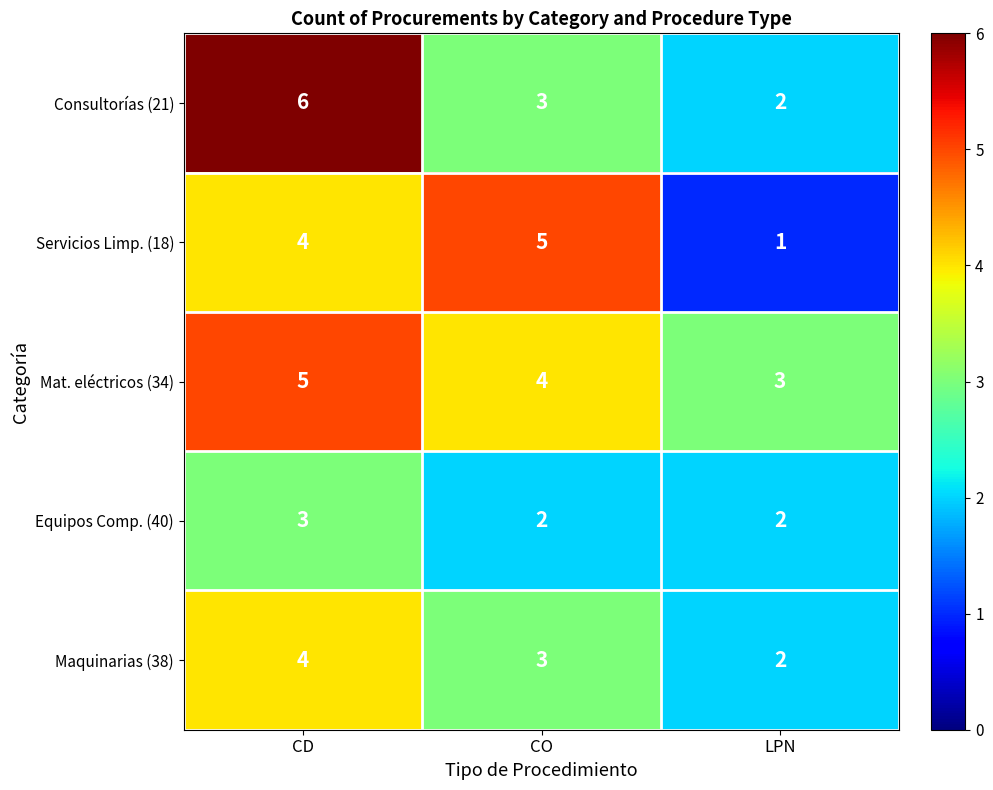

The value of Equipos Comp. (40) at CO is 0. True or false?

False